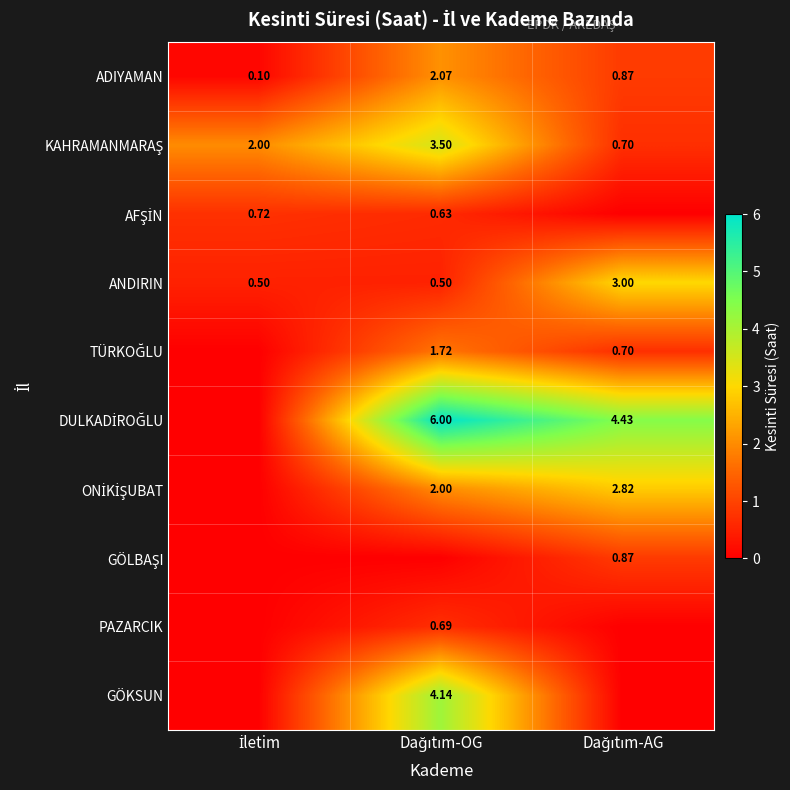

Which series has the largest total across all categories?

DULKADİROĞLU